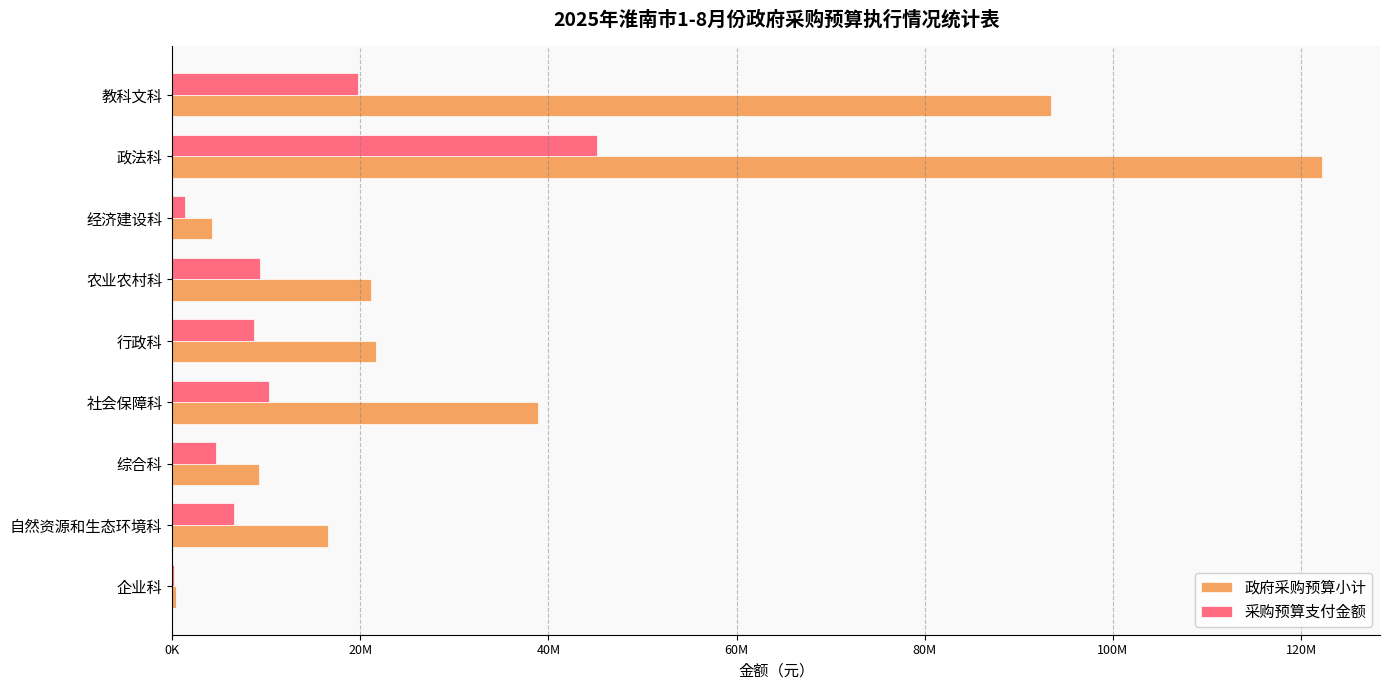

What are all the series names shown in the legend?

政府采购预算小计, 采购预算支付金额